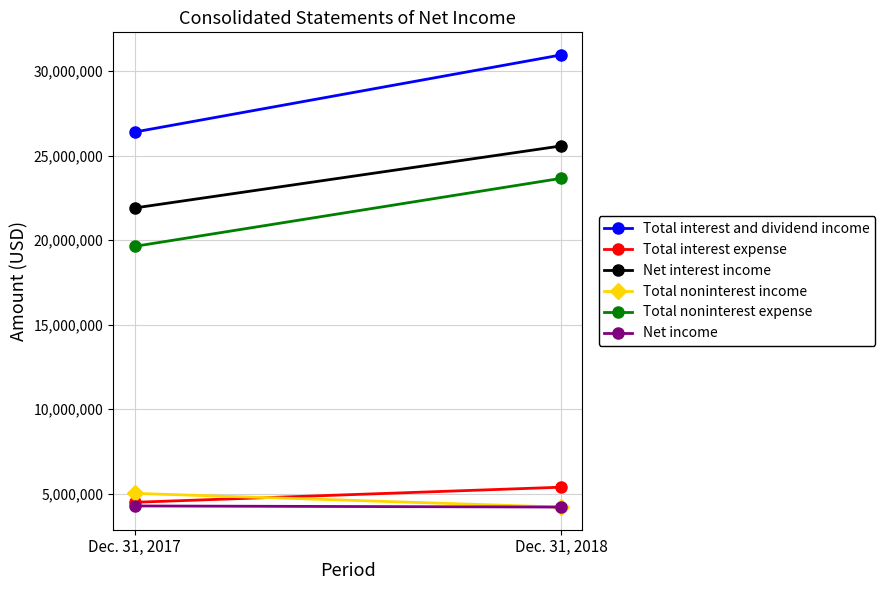

What is the sum of all Total interest expense values?

9879000